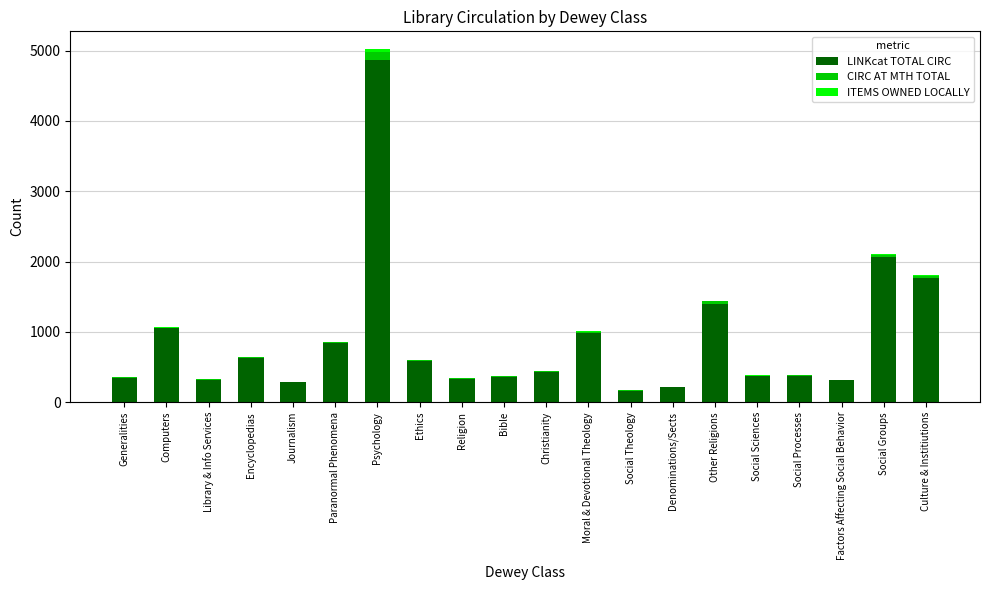

How many series are shown in this chart?

3